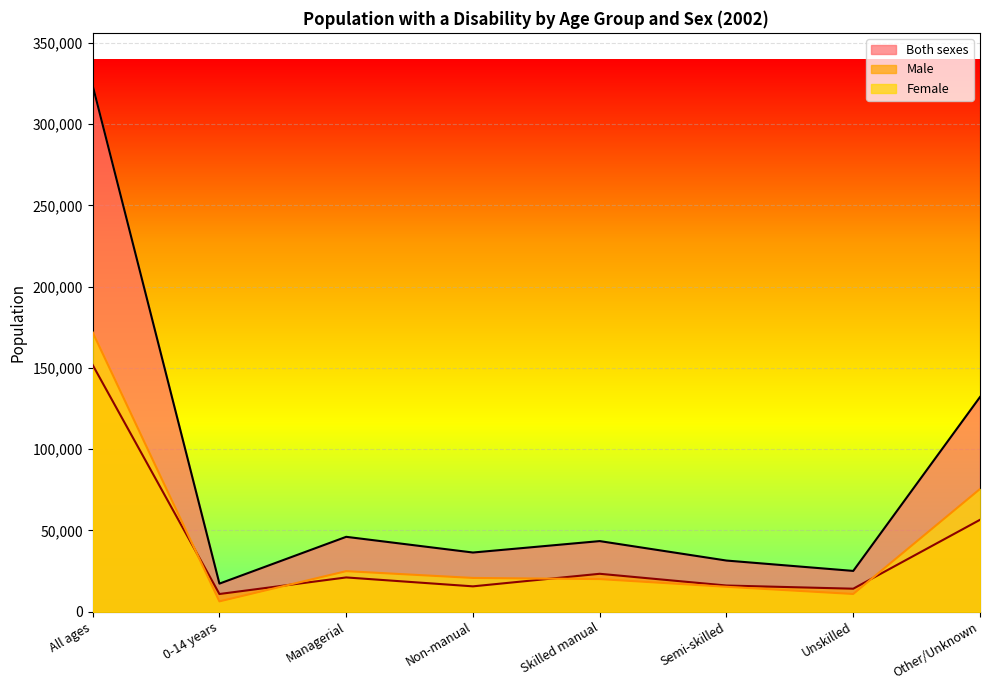

How many data points in Male are less than 21116?

4